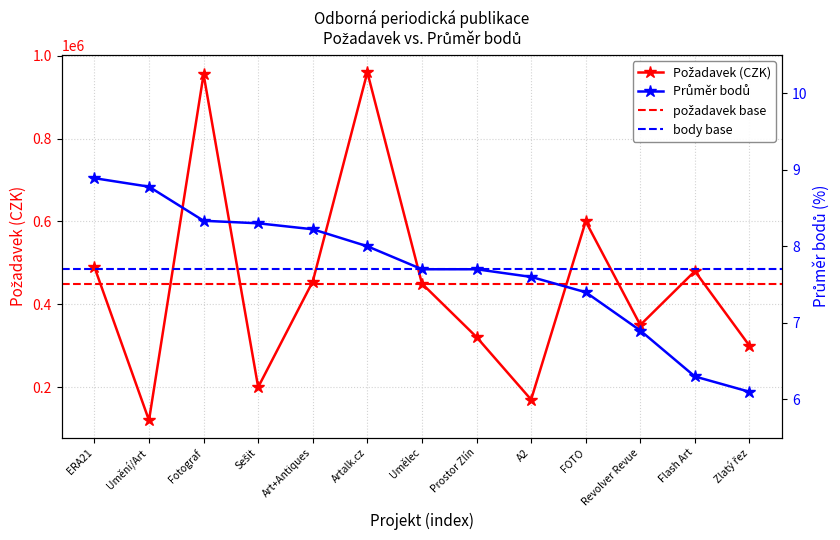

List the labels in order of PRŮMĚR BODŮ value, smallest first.

Zlatý řez, Flash Art, Revolver Revue, FOTO, A2, Umělec, Prostor Zlín, Artalk.cz, Art+Antiques, Sešit, Fotograf, Umění/Art, ERA21